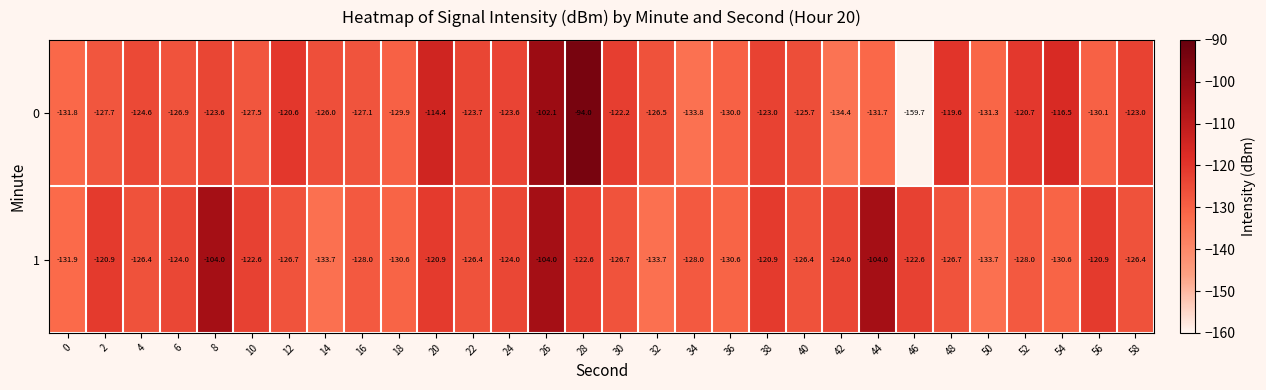

At which category is the sum across all series the highest?

26